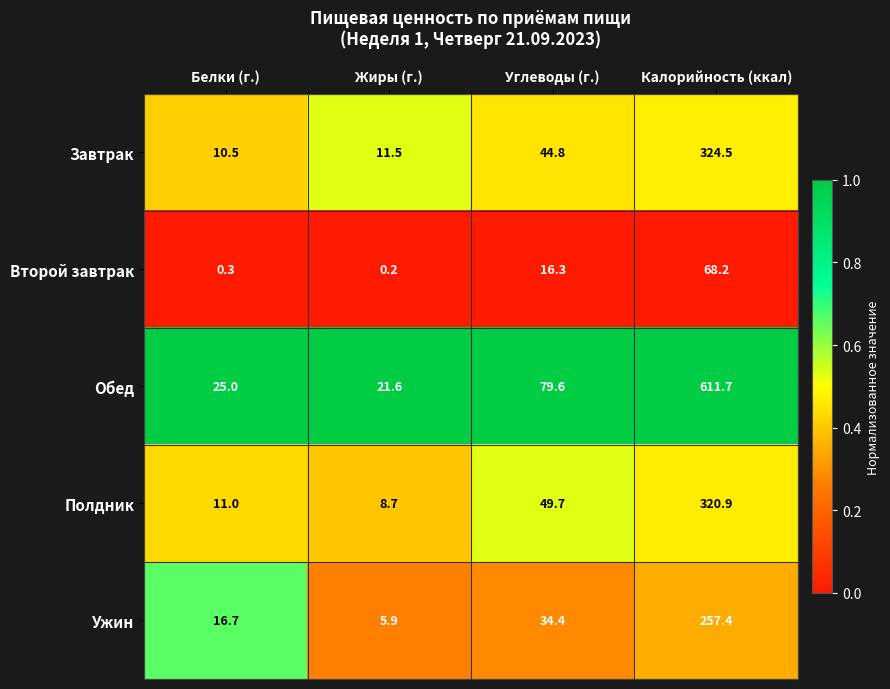

Reading left to right, extract all data points from this chart.

Завтрак: Белки (г.)=10.5	Жиры (г.)=11.5	Углеводы (г.)=44.8	Калорийность (ккал)=324.5
Второй завтрак: Белки (г.)=0.3	Жиры (г.)=0.2	Углеводы (г.)=16.3	Калорийность (ккал)=68.2
Обед: Белки (г.)=25.0	Жиры (г.)=21.6	Углеводы (г.)=79.6	Калорийность (ккал)=611.7
Полдник: Белки (г.)=11.0	Жиры (г.)=8.7	Углеводы (г.)=49.7	Калорийность (ккал)=320.9
Ужин: Белки (г.)=16.7	Жиры (г.)=5.9	Углеводы (г.)=34.4	Калорийность (ккал)=257.4